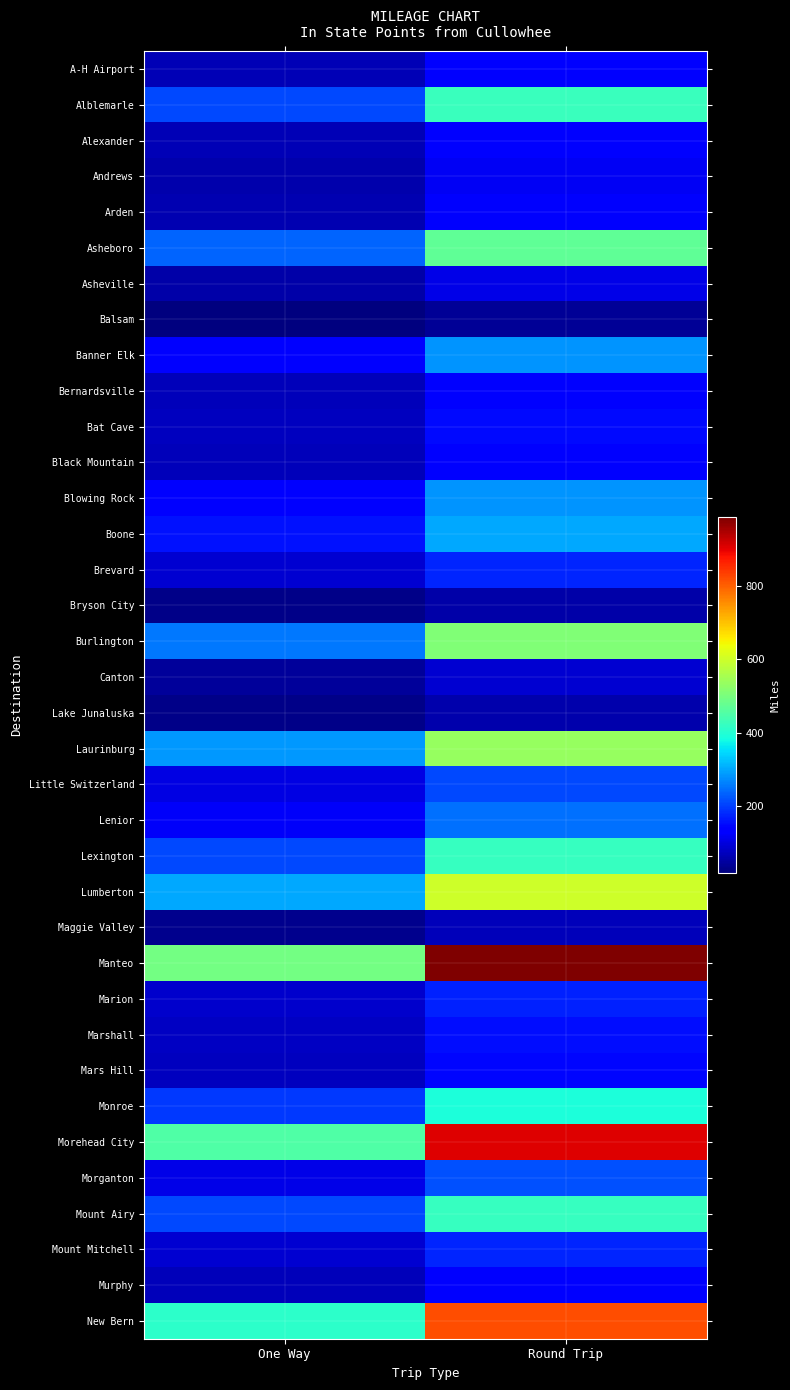

Which label corresponds to the smallest value in the chart?

One Way